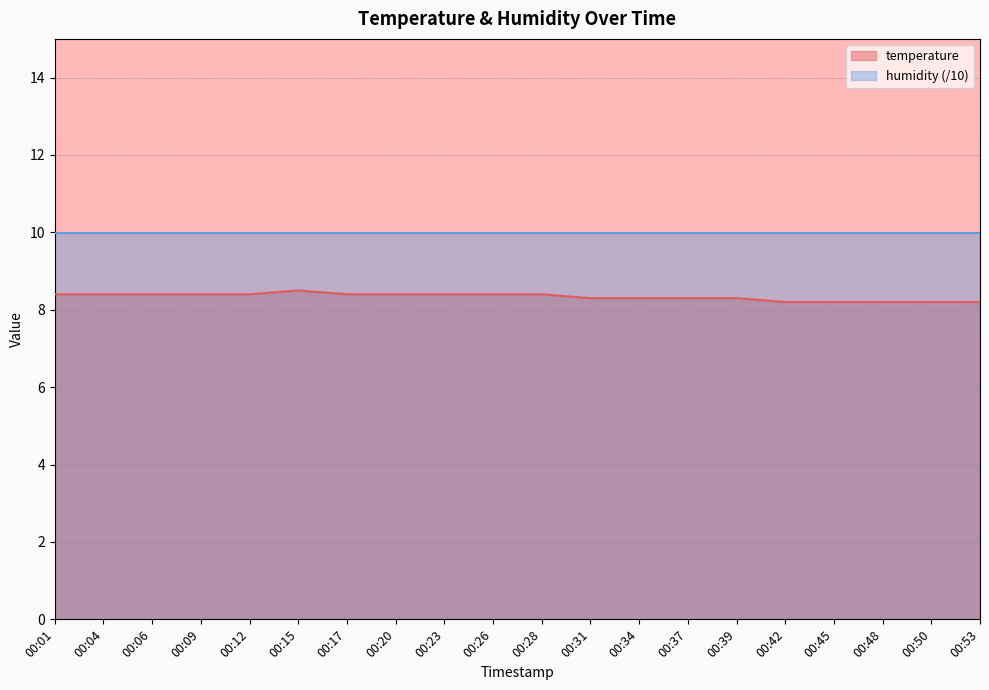

What is the average value?

8.3